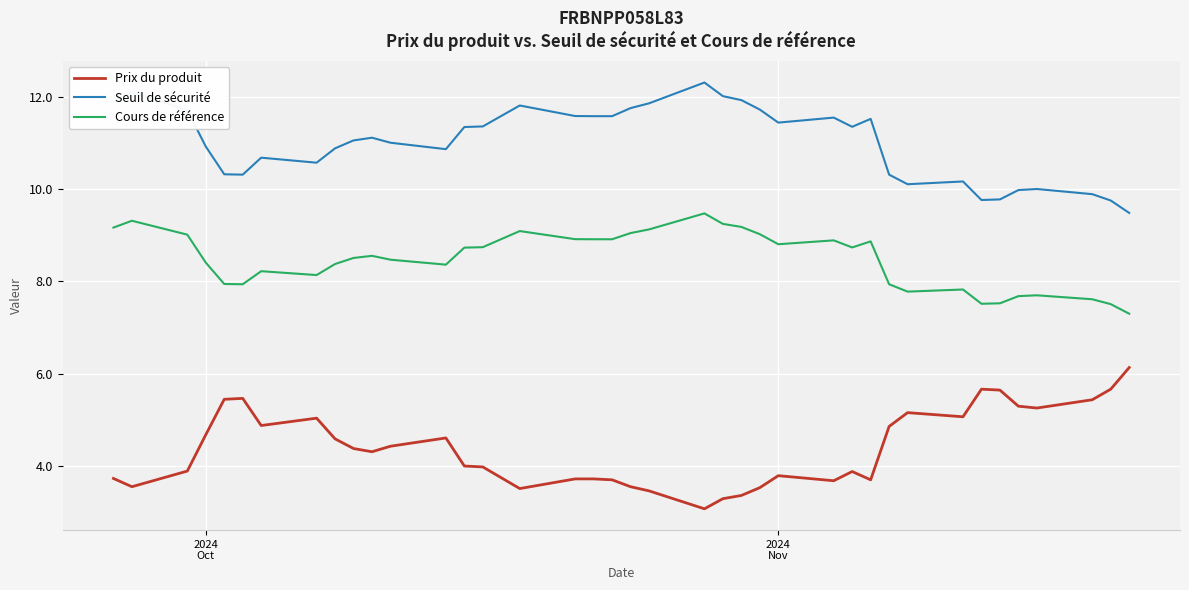

Which series has the largest total across all categories?

Seuil de sécurité